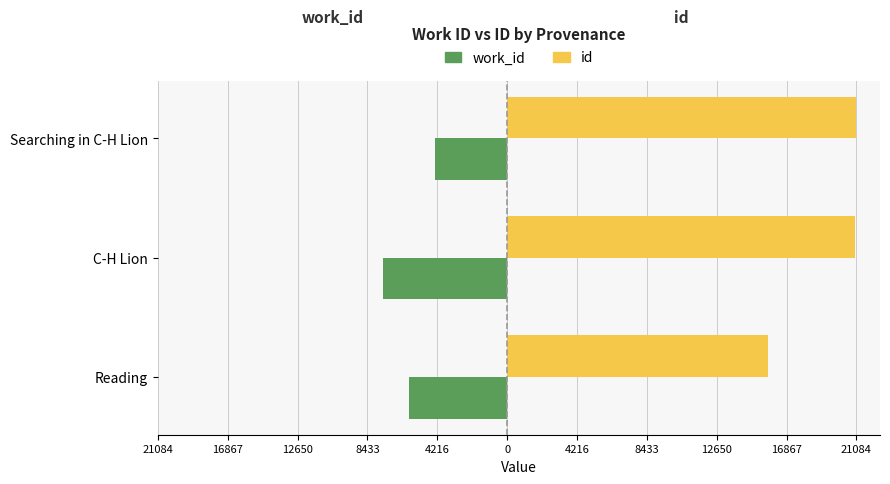

Reading right to left, extract all data points from this chart.

work_id: -4380	-7476	-5925
id: 21084	21009	15731